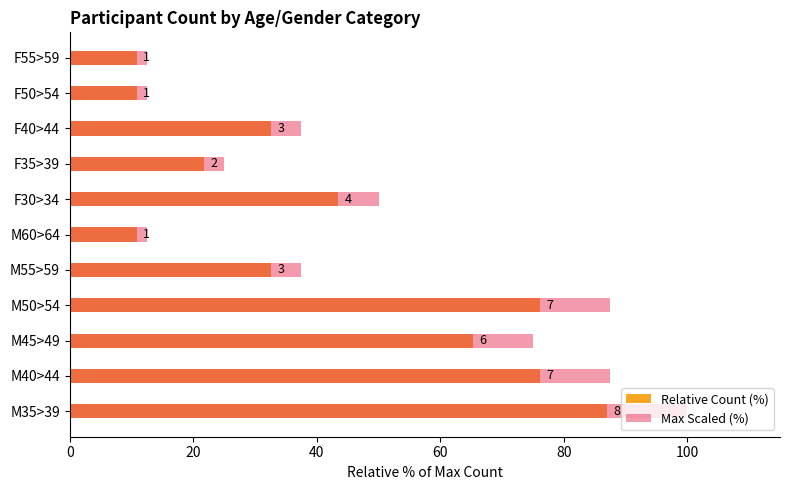

Rank the series by their average value, from highest to lowest.

Max Scaled (%), Relative Count (%)